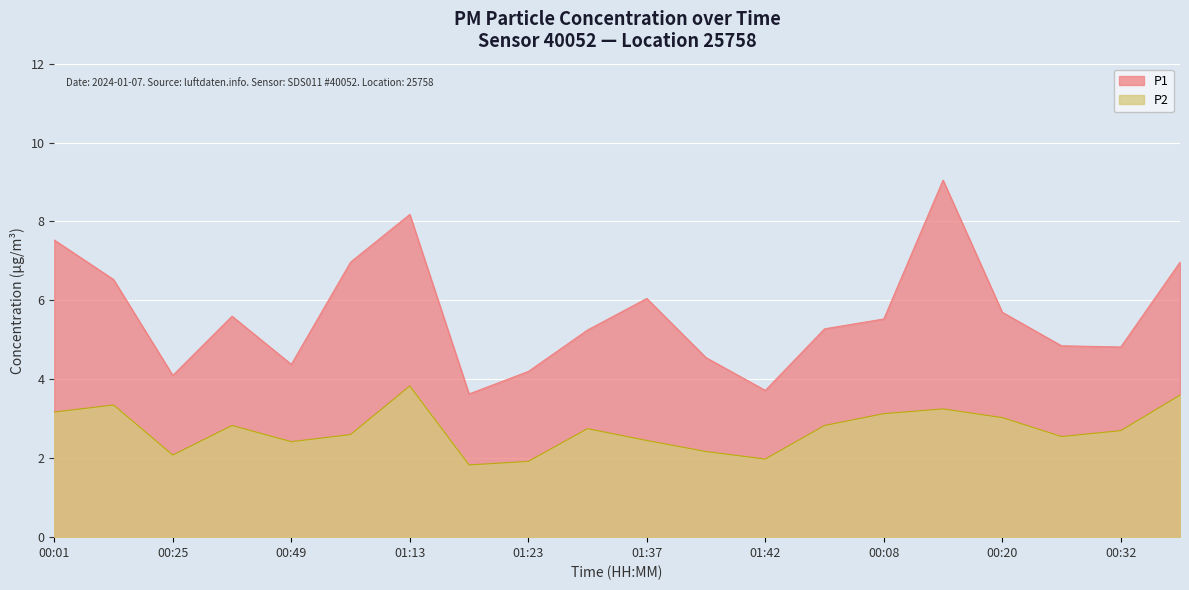

The value of P1 at 00:01 is 12.1. True or false?

False